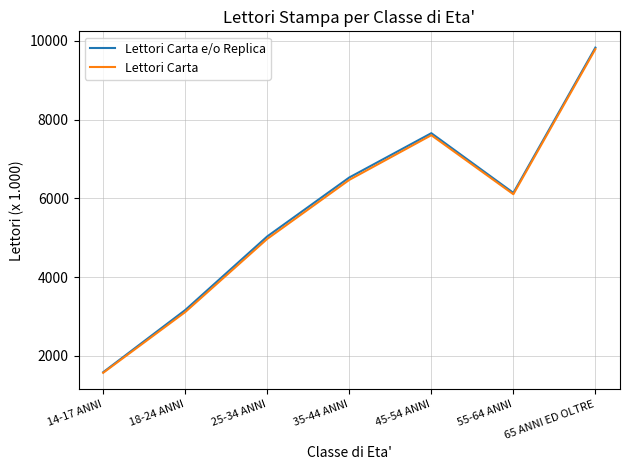

What is the total value across all series at 14-17 ANNI?

3145